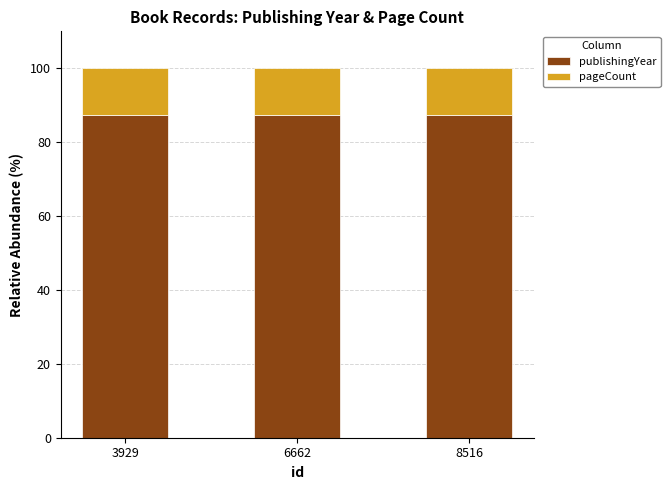

What is the total value across all series at 3929?

100.0